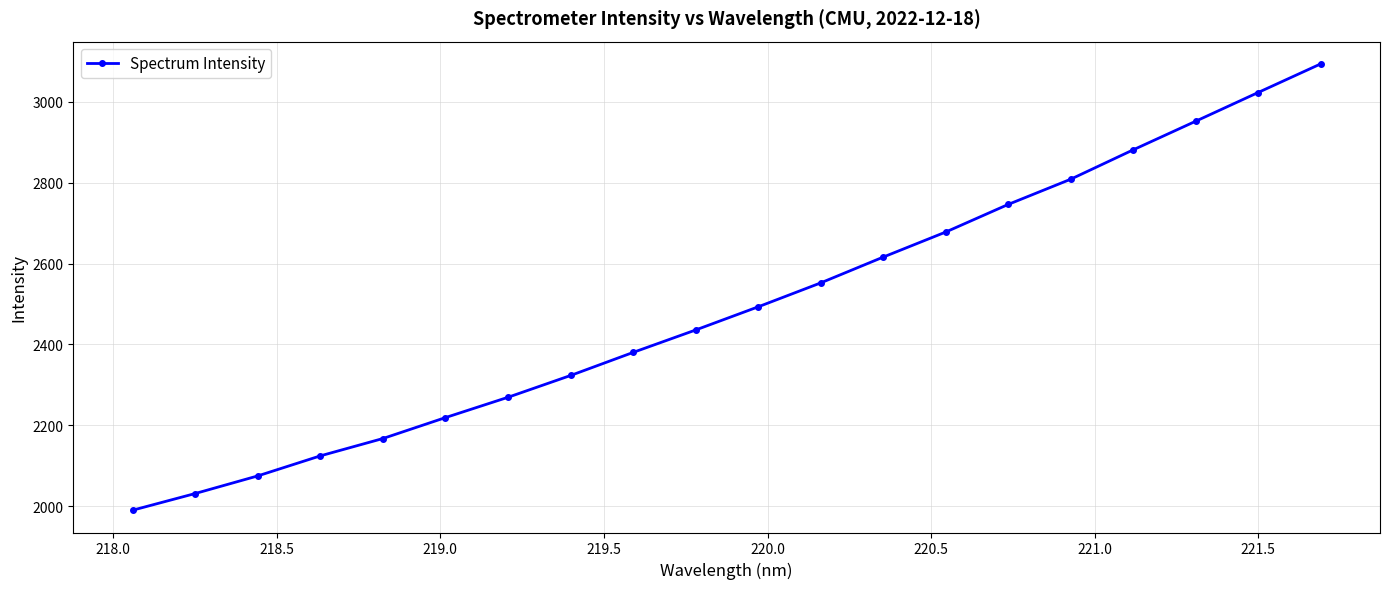

What is the difference between the maximum and minimum values?

1102.9